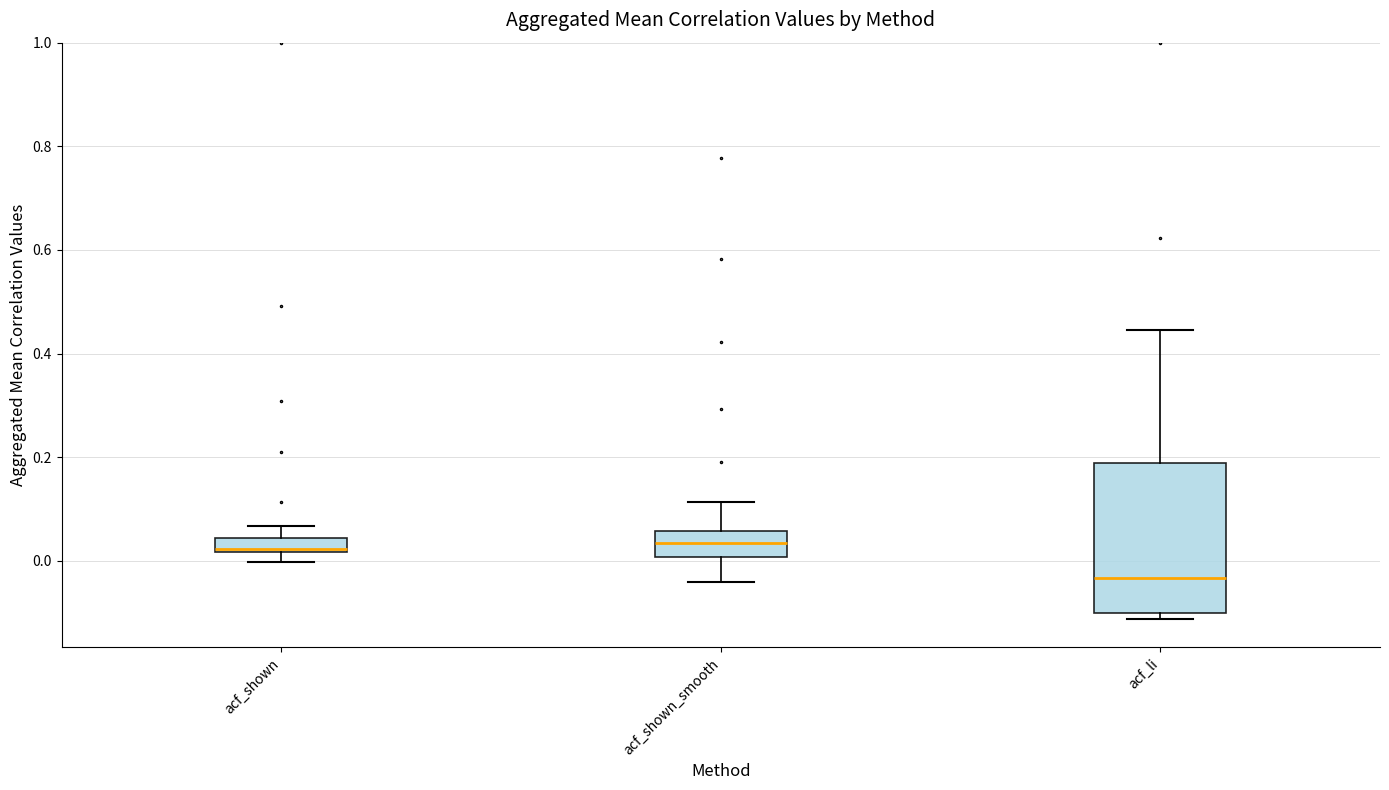

Which box's median line is the lowest?

acf_li